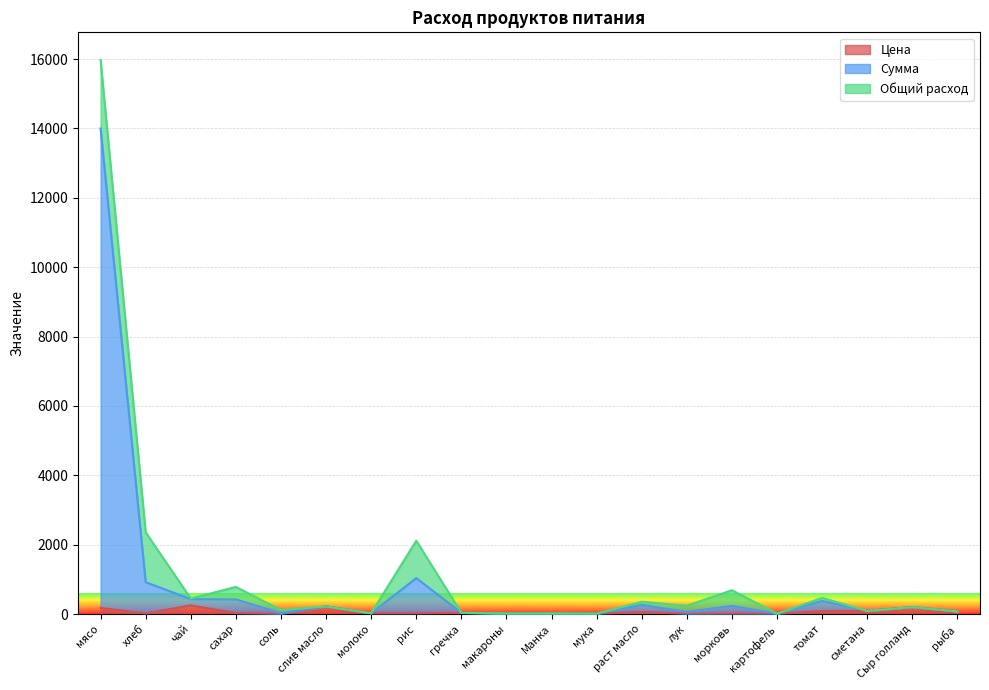

Where is the first local minimum for Сумма?

соль